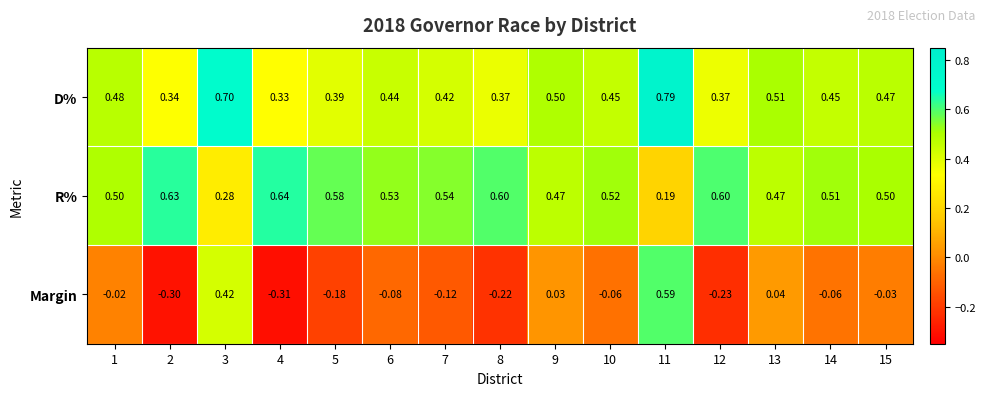

Is the value of D% at 6 greater than the value of R% at 14?

No